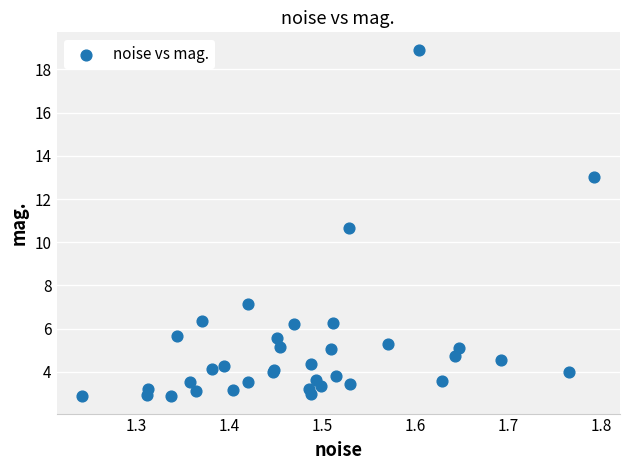

What Y value in the scatter plot is closest to 10?

10.7